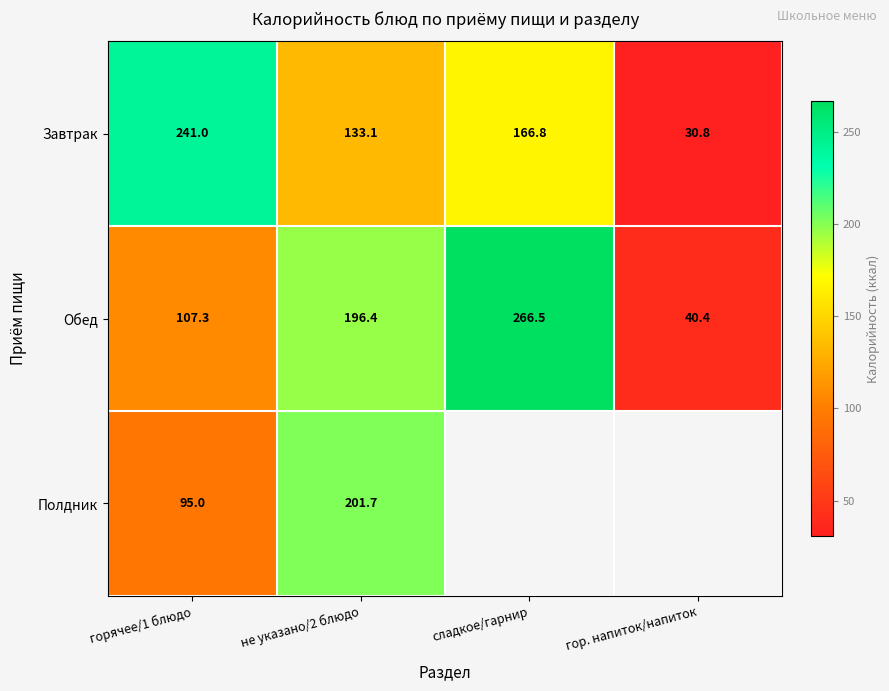

The Полдник series shows 91.2 at не указано/2 блюдо. True or false?

False